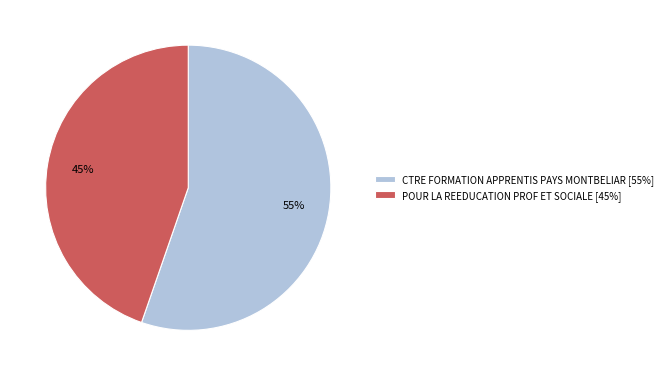

Between CTRE FORMATION APPRENTIS PAYS MONTBELIAR and POUR LA REEDUCATION PROF ET SOCIALE, which is larger?

CTRE FORMATION APPRENTIS PAYS MONTBELIAR